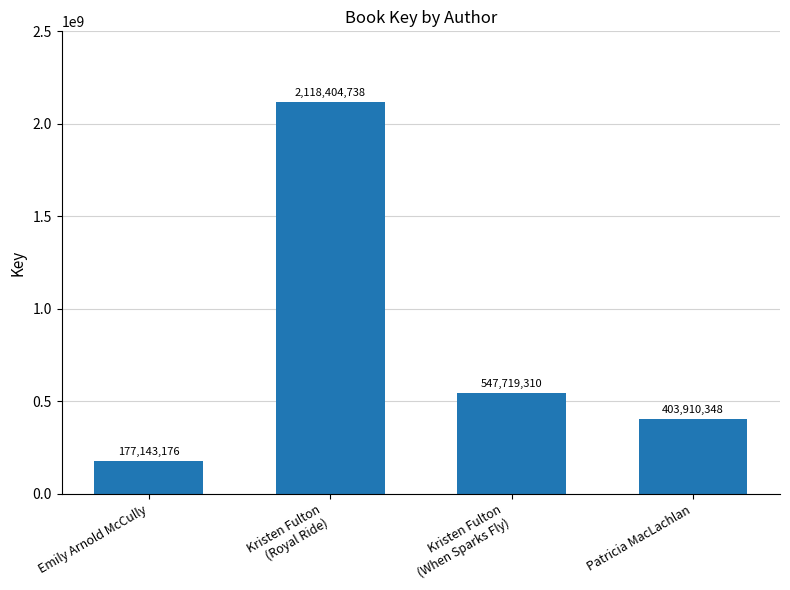

How many series are shown in this chart?

1